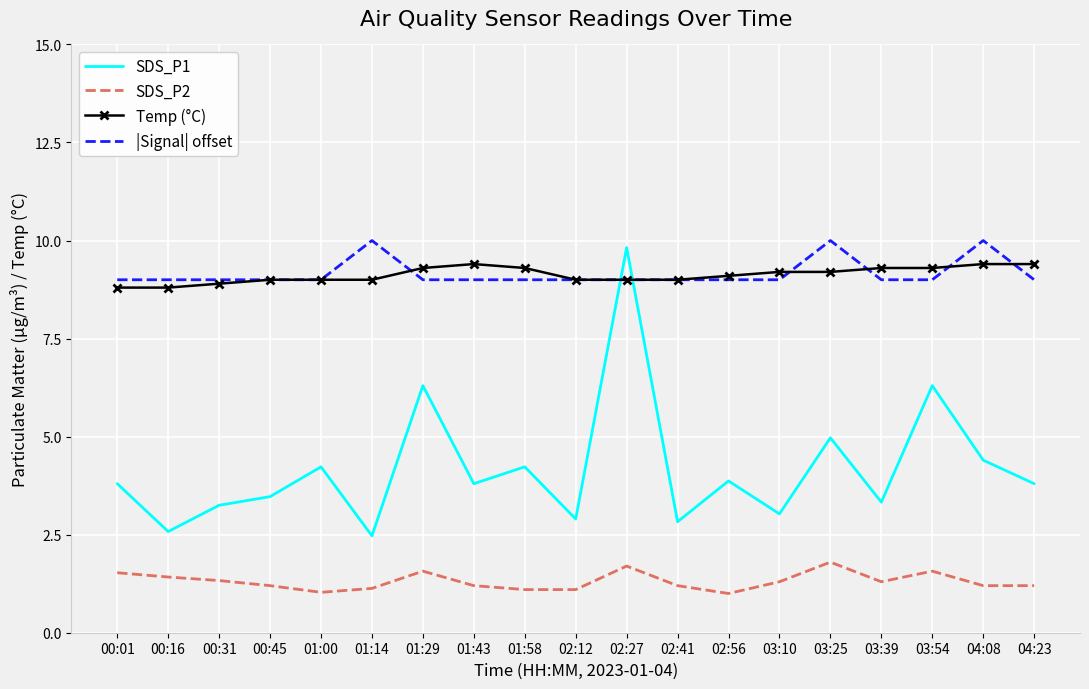

Is it true that SDS_P1 equals 2.6 at 00:16?

True